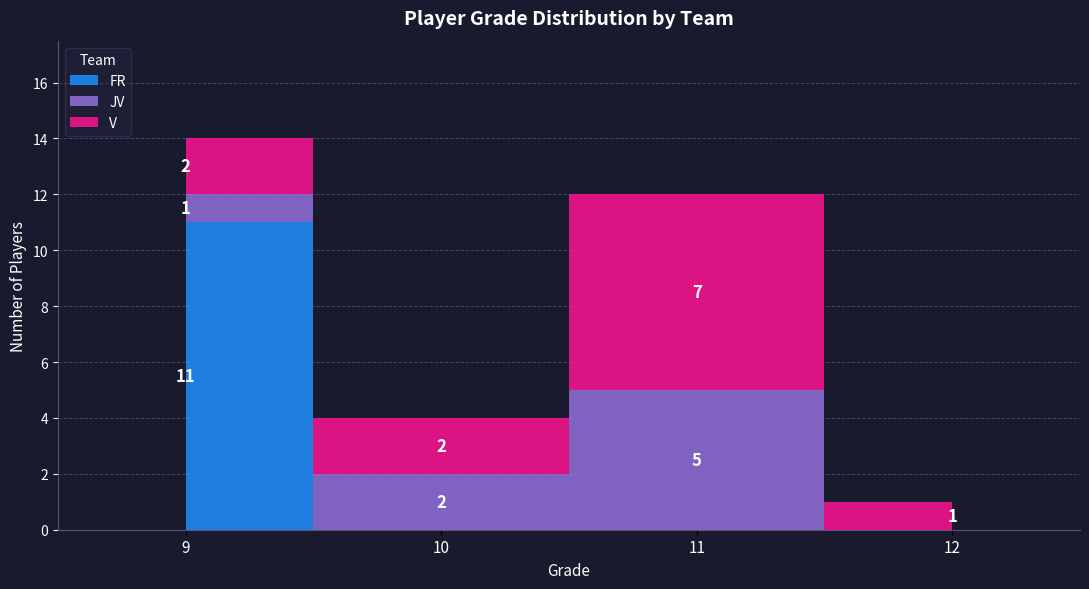

Between 5 and 11, which series saw the biggest shift?

JV